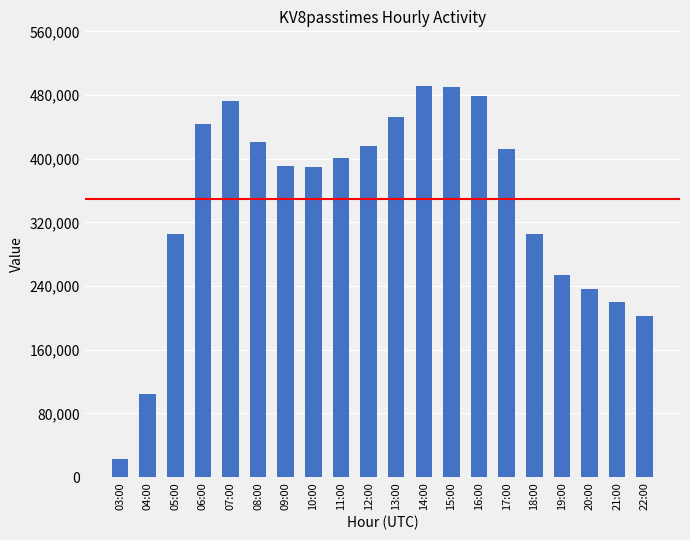

Does the chart contain stacked bars?

No